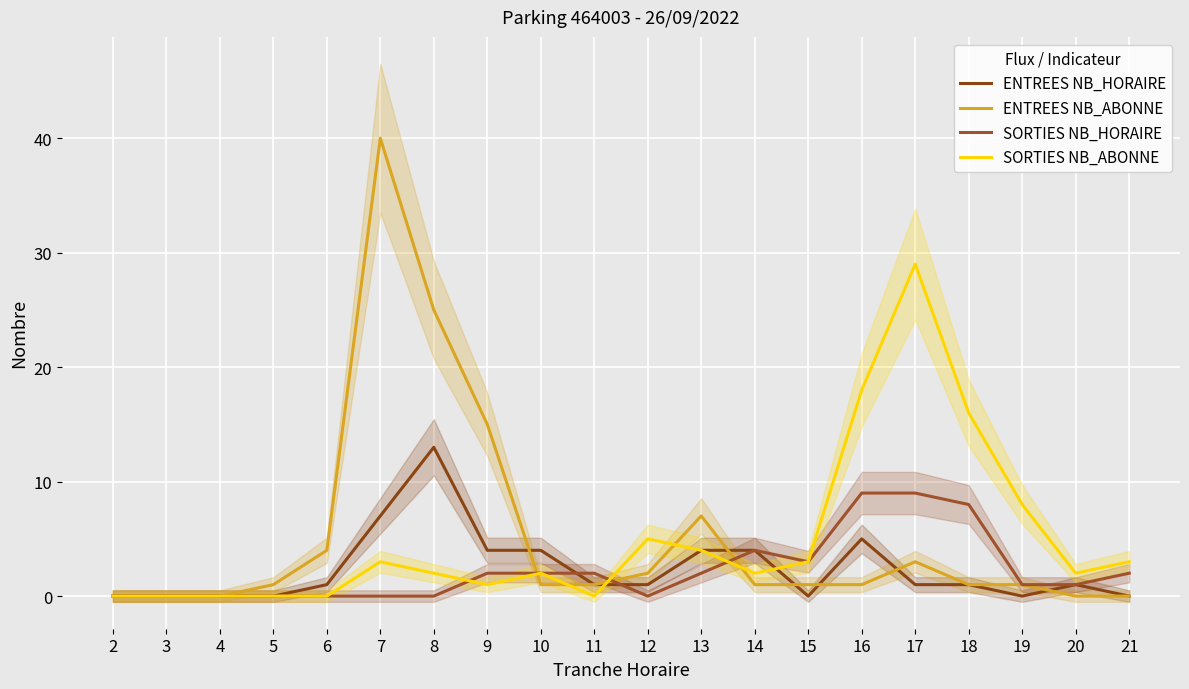

Reading right to left, transcribe all the data shown in this chart.

ENTREES NB_HORAIRE: 0	1	0	1	1	5	0	4	4	1	1	4	4	13	7	1	0	0	0	0
ENTREES NB_ABONNE: 0	0	1	1	3	1	1	1	7	2	1	1	15	25	40	4	1	0	0	0
SORTIES NB_HORAIRE: 2	1	1	8	9	9	3	4	2	0	2	2	2	0	0	0	0	0	0	0
SORTIES NB_ABONNE: 3	2	8	16	29	18	3	2	4	5	0	2	1	2	3	0	0	0	0	0